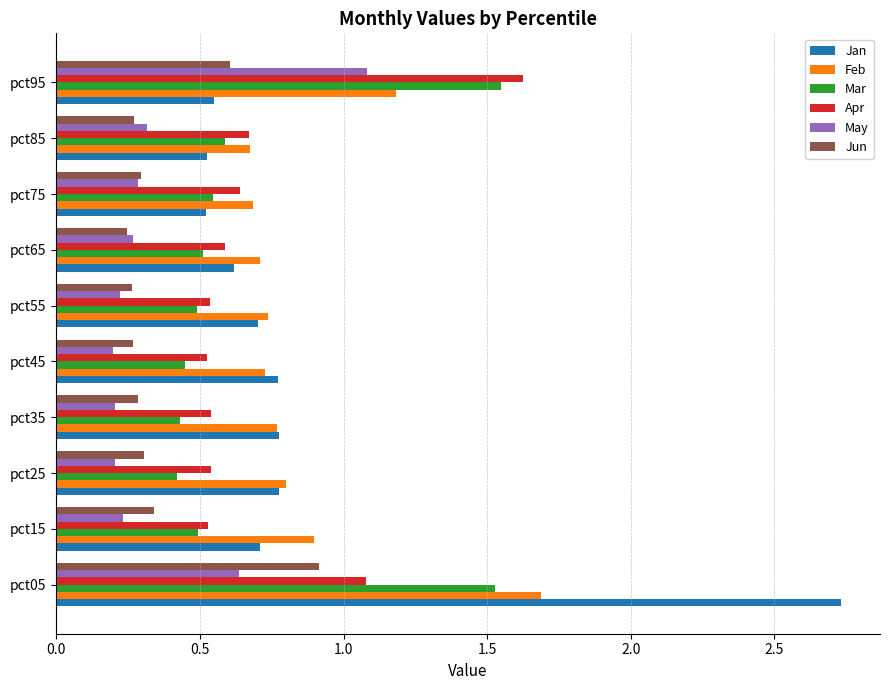

What is the total value across all series at pct25?

3.0